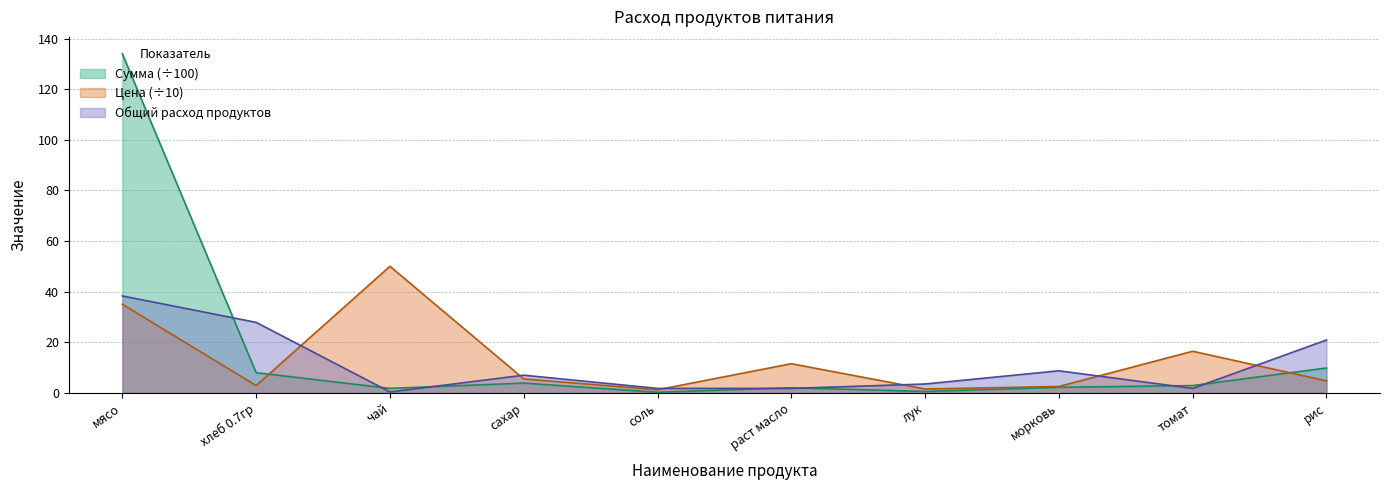

Which series ends up on top after the final intersection of Сумма and Общий расход продуктов?

Общий расход продуктов